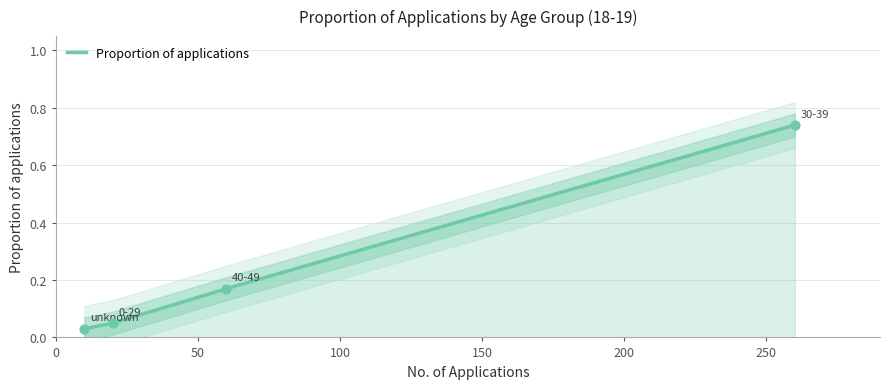

Which has a higher value, 40-49 or unknown?

40-49